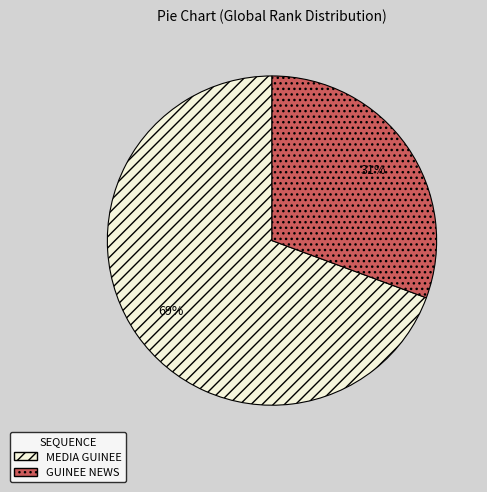

How many segments does this pie chart have?

2